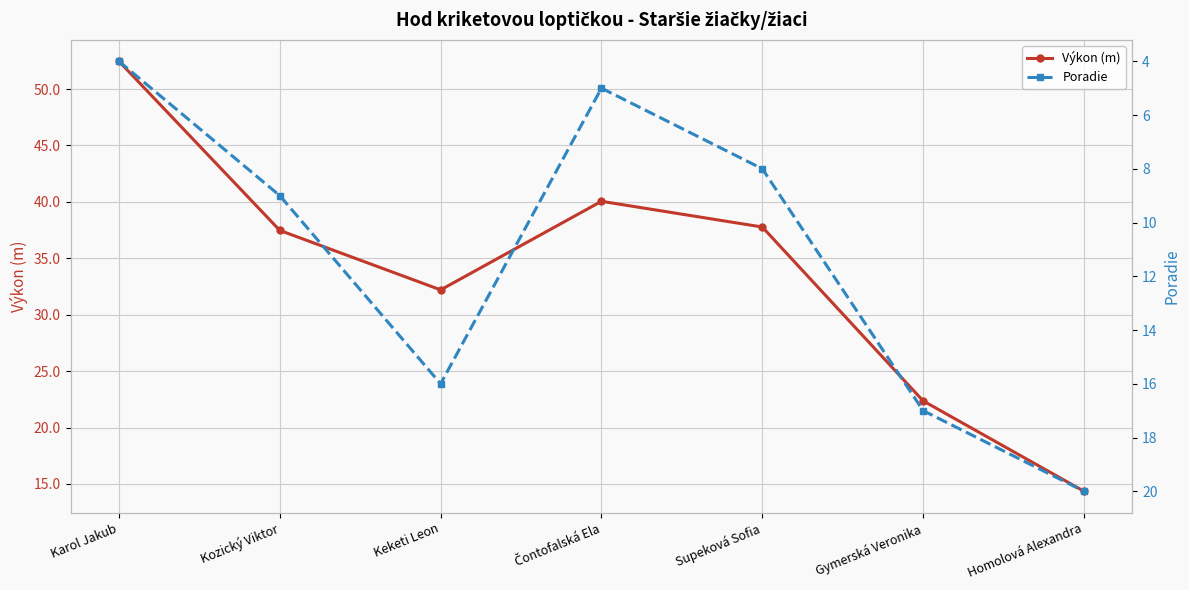

What is the value of the Výkon (m) point at the 2nd from the left?

37.5